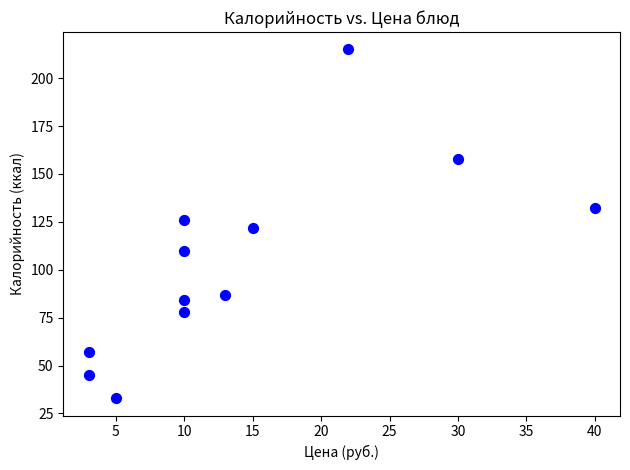

What is the average X value?

14